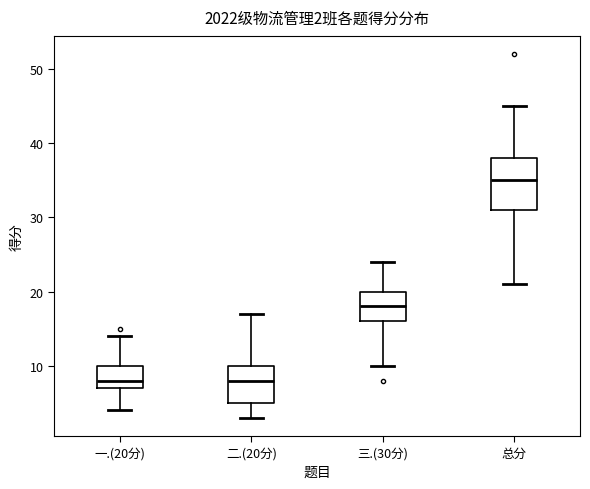

Comparing the boxes themselves (not the whiskers), which one is the tallest?

总分